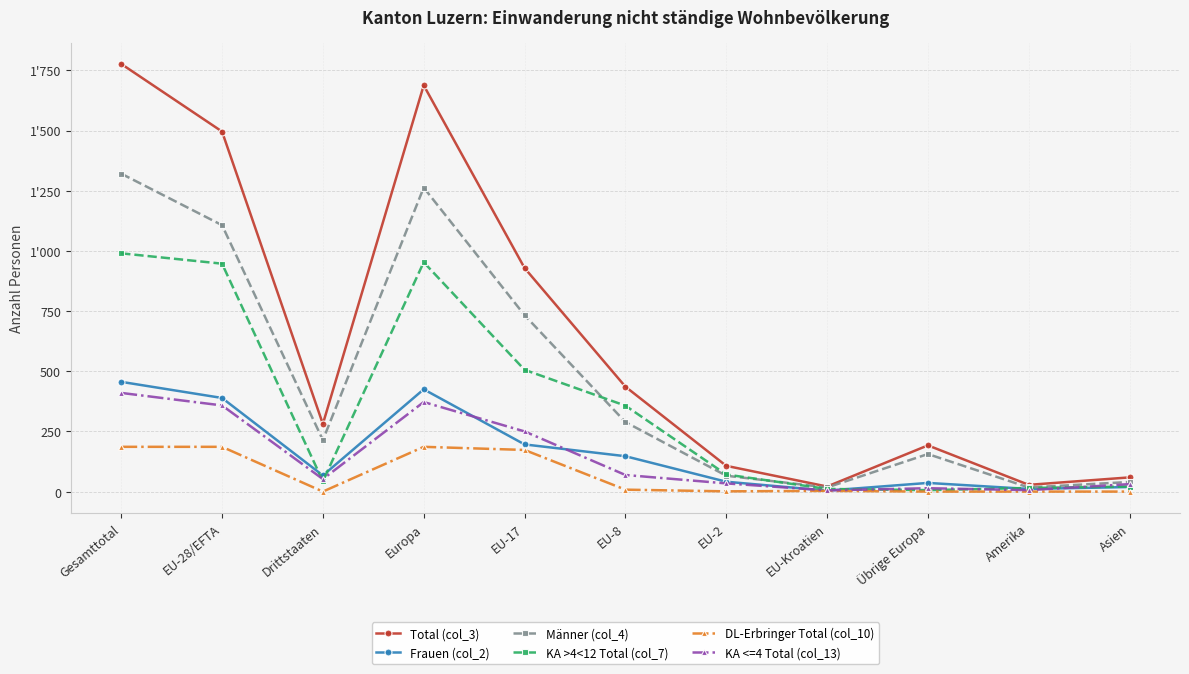

Reading left to right, what are all the values shown in this chart?

Total (col_3): 1777	1496	281	1688	929	436	107	21	192	28	59
Frauen (col_2): 456	389	67	425	196	147	41	4	36	11	19
Männer (col_4): 1321	1107	214	1263	733	289	66	17	156	17	40
KA >4<12 Total (col_7): 990	947	43	953	506	357	71	11	6	15	21
DL-Erbringer Total (col_10): 186	186	0	186	173	8	1	3	0	0	0
KA <=4 Total (col_13): 410	358	52	372	250	69	34	5	14	6	31